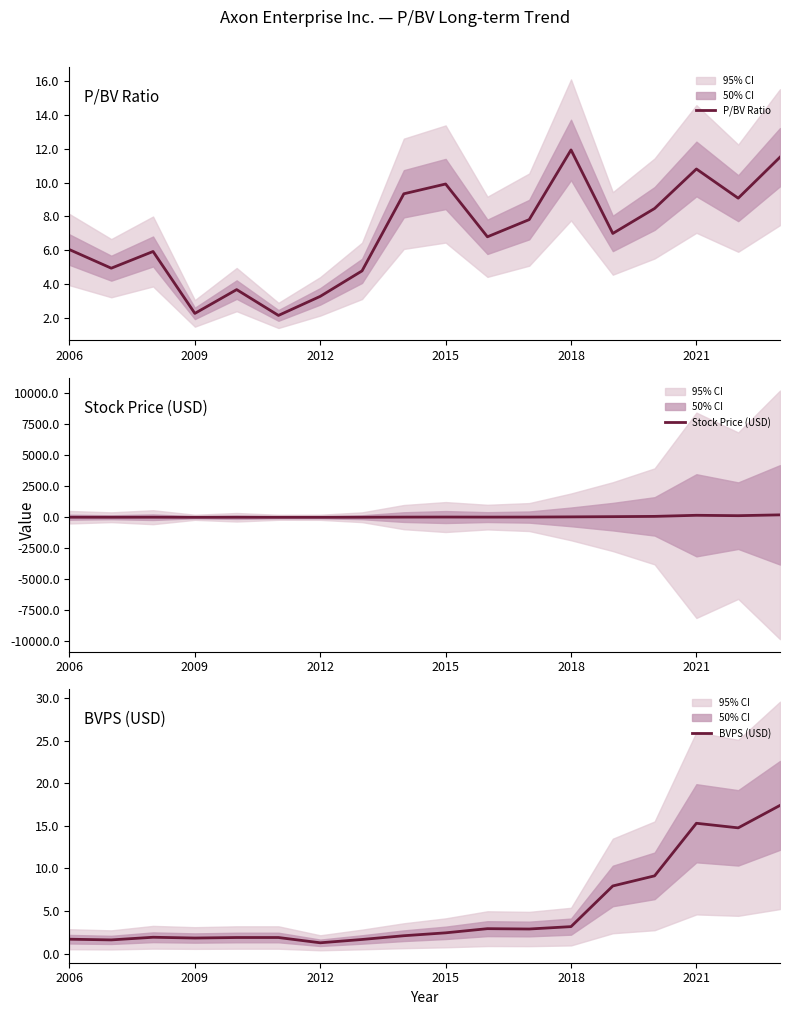

What are all the series names shown in the legend?

P/BV Ratio, Stock Price (USD), BVPS (USD)